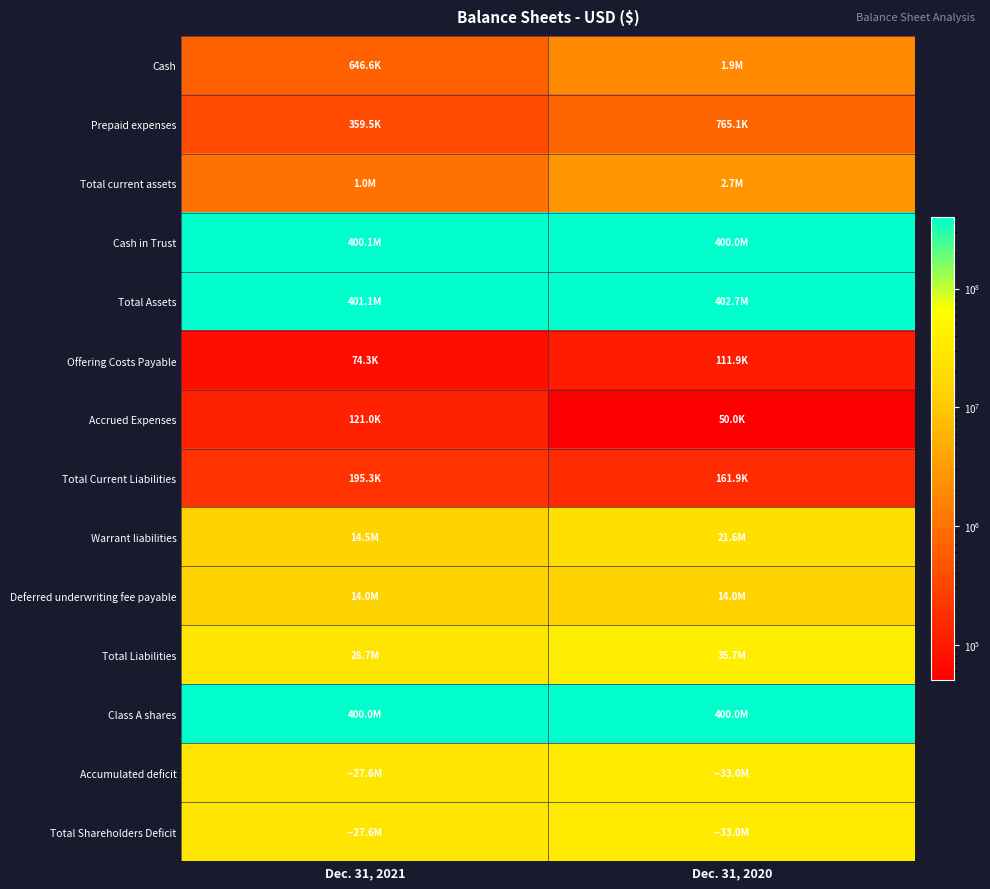

Reading left to right, what are all the values shown in this chart?

Cash: Dec. 31, 2021=646558	Dec. 31, 2020=1916935
Prepaid expenses: Dec. 31, 2021=359471	Dec. 31, 2020=765073
Total current assets: Dec. 31, 2021=1006029	Dec. 31, 2020=2682008
Cash in Trust: Dec. 31, 2021=400142570	Dec. 31, 2020=400005705
Total Assets: Dec. 31, 2021=401148599	Dec. 31, 2020=402687713
Offering Costs Payable: Dec. 31, 2021=74313	Dec. 31, 2020=111867
Accrued Expenses: Dec. 31, 2021=121030	Dec. 31, 2020=50030
Total Current Liabilities: Dec. 31, 2021=195343	Dec. 31, 2020=161897
Warrant liabilities: Dec. 31, 2021=14520000	Dec. 31, 2020=21561333
Deferred underwriting fee payable: Dec. 31, 2021=14000000	Dec. 31, 2020=14000000
Total Liabilities: Dec. 31, 2021=28715343	Dec. 31, 2020=35723230
Class A shares: Dec. 31, 2021=400000000	Dec. 31, 2020=400000000
Accumulated deficit: Dec. 31, 2021=27567744	Dec. 31, 2020=33036517
Total Shareholders Deficit: Dec. 31, 2021=27566744	Dec. 31, 2020=33035517